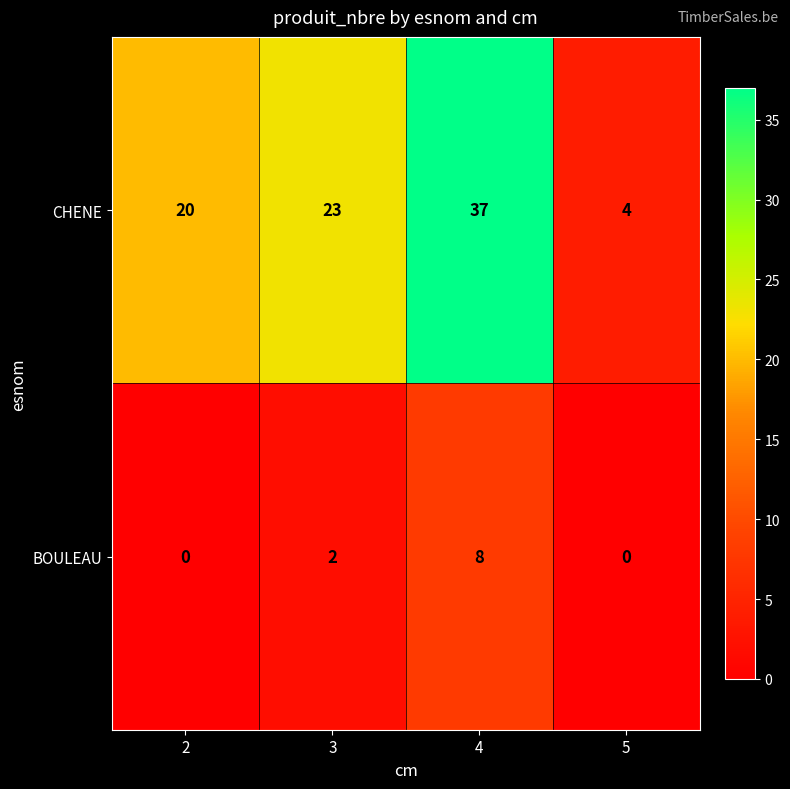

List the series in order of their overall mean, lowest first.

BOULEAU, CHENE